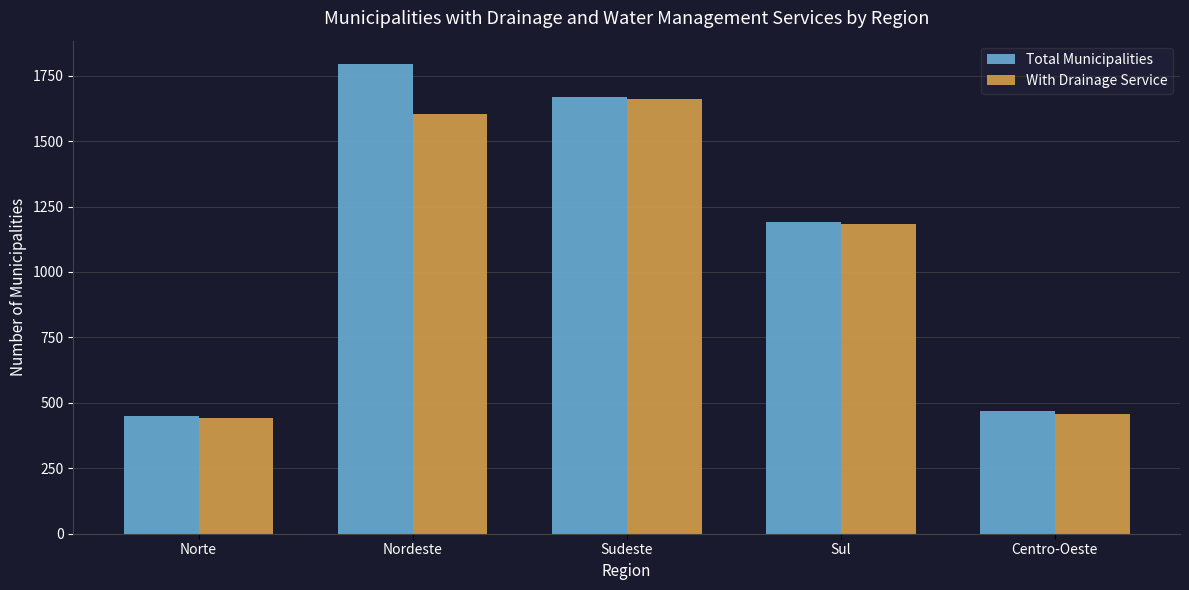

Which category has the lowest value across all series?

Norte